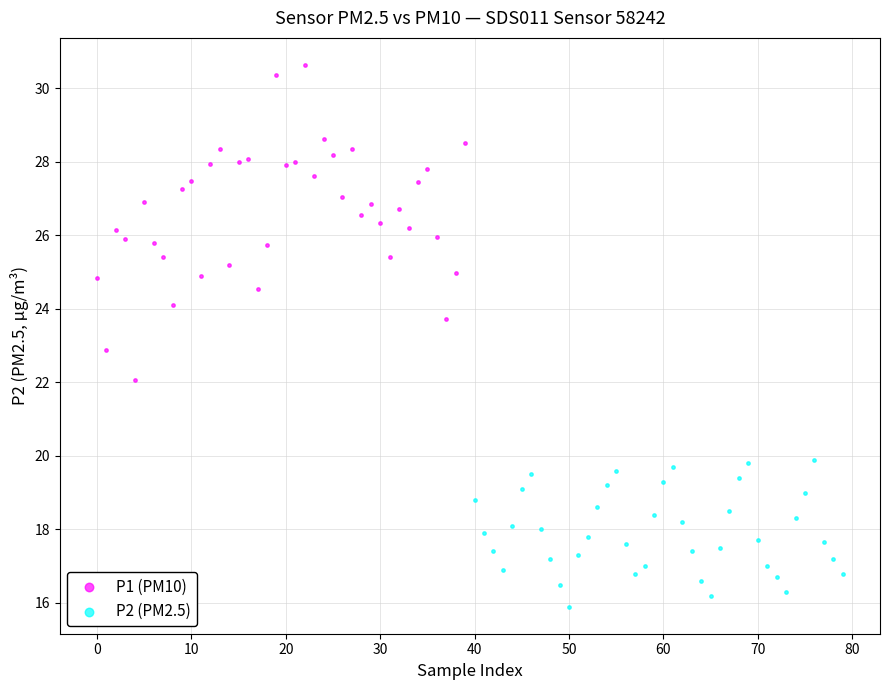

Which series has the largest Y range (max minus min)?

P1 (PM10)